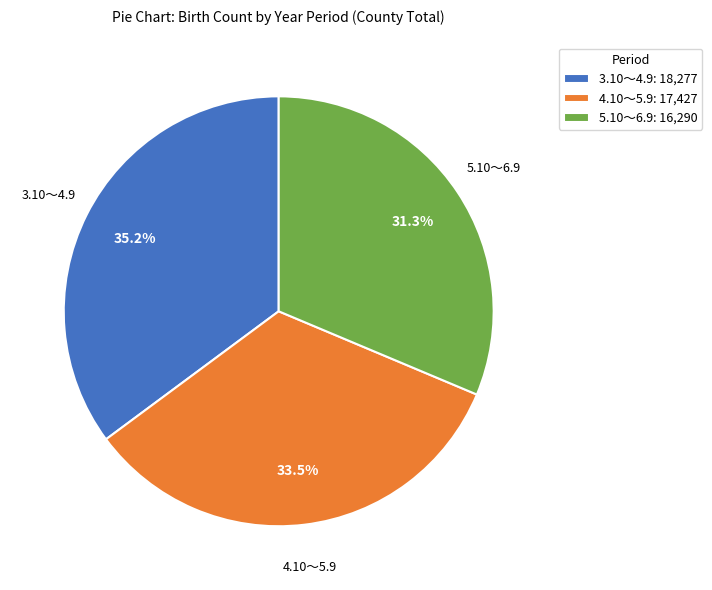

What percentage is NOT represented by 3.10～4.9: 18,277?

64.8%